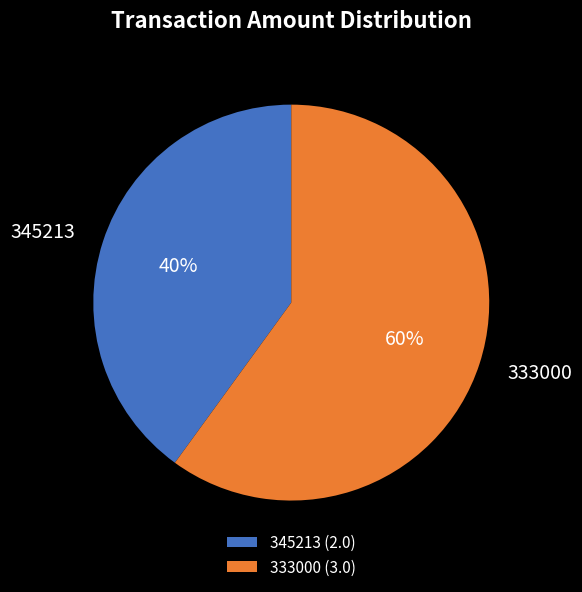

The 345213 slice represents 40% of the pie. True or false?

True